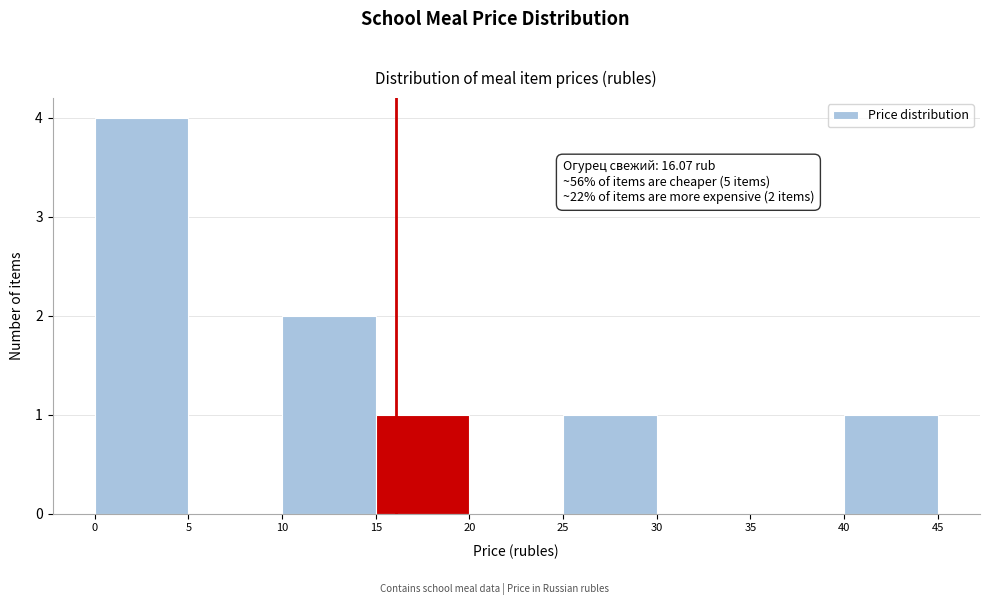

Which range on the x-axis has the tallest bar?

0 to 5